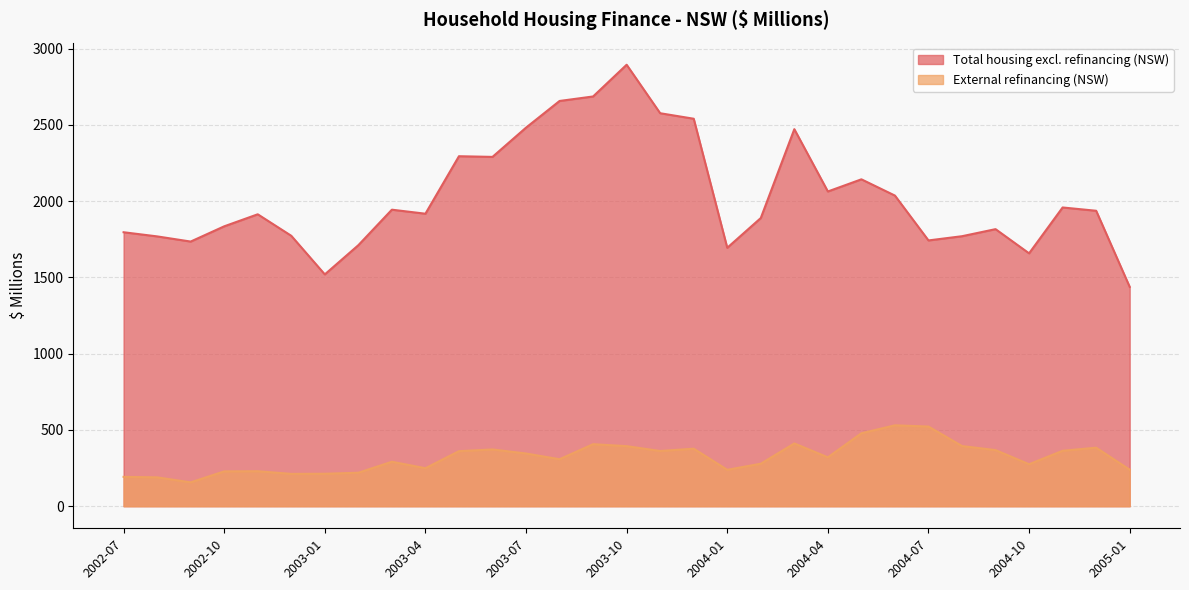

At how many categories does at least one series exceed 1438?

31